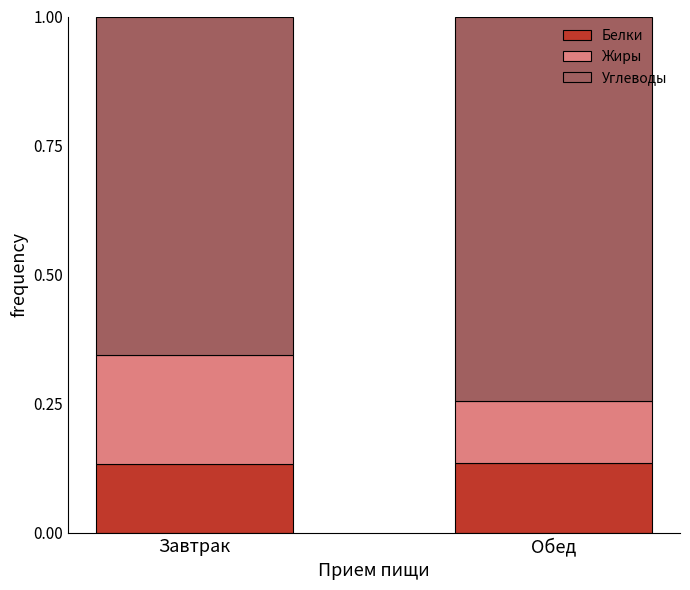

The value of Белки at Обед is 0.2. True or false?

False